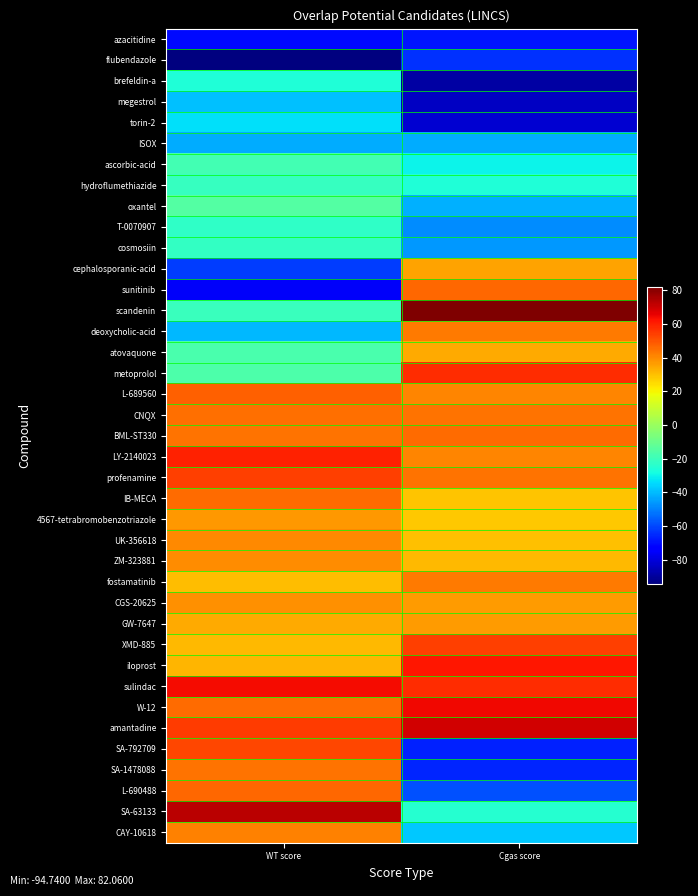

What is the difference between the highest and lowest values at Cgas score?

171.2